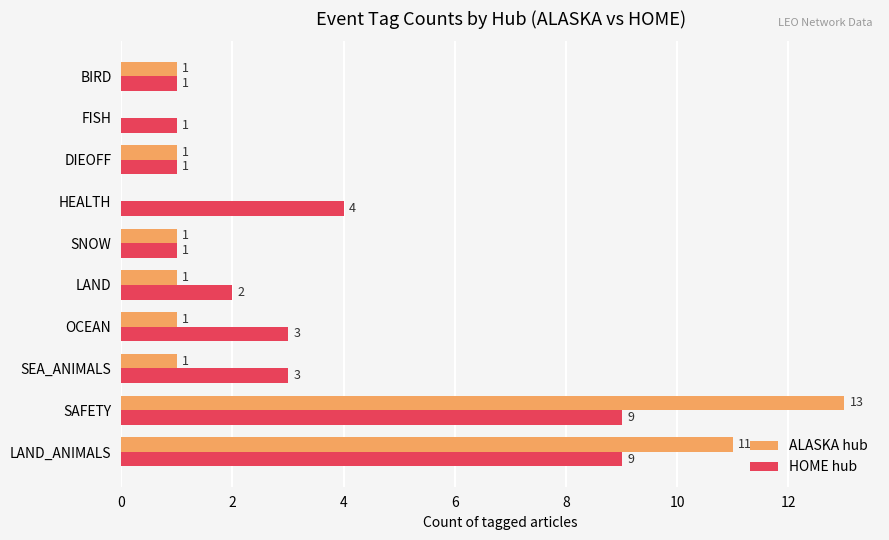

Between OCEAN and LAND, which series saw the biggest shift?

HOME hub